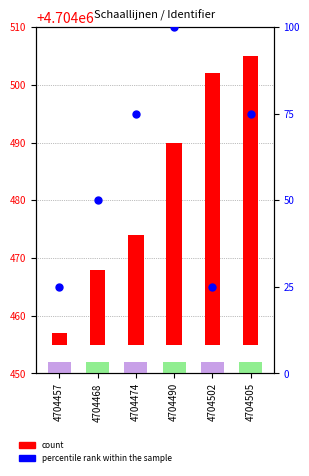

Which series has the widest spread of Y values?

percentile rank within the sample